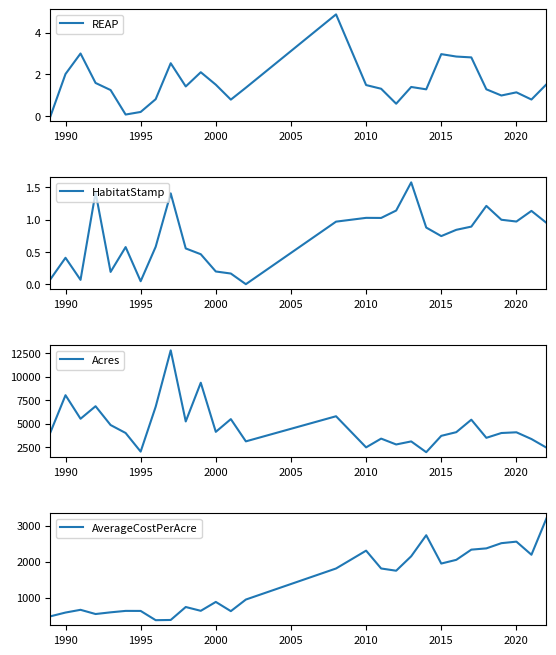

Is it true that REAP equals 1.5 at 2010?

True